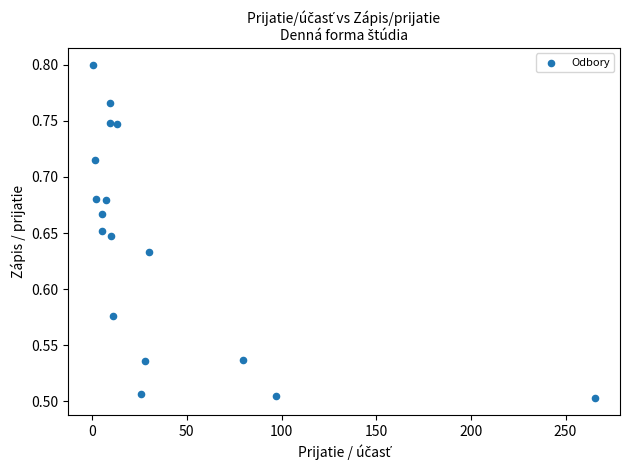

What is the range of X values (max minus min)?

265.0